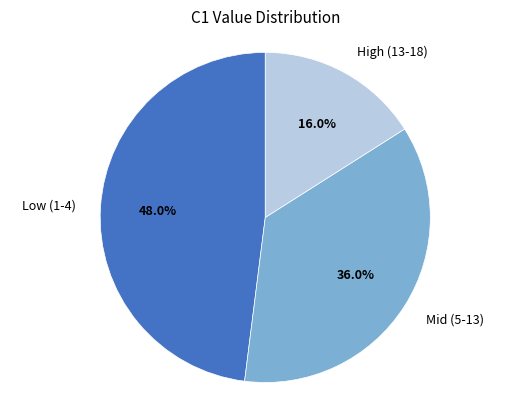

Rank the categories by value from highest to lowest.

Low (1-4), Mid (5-13), High (13-18)